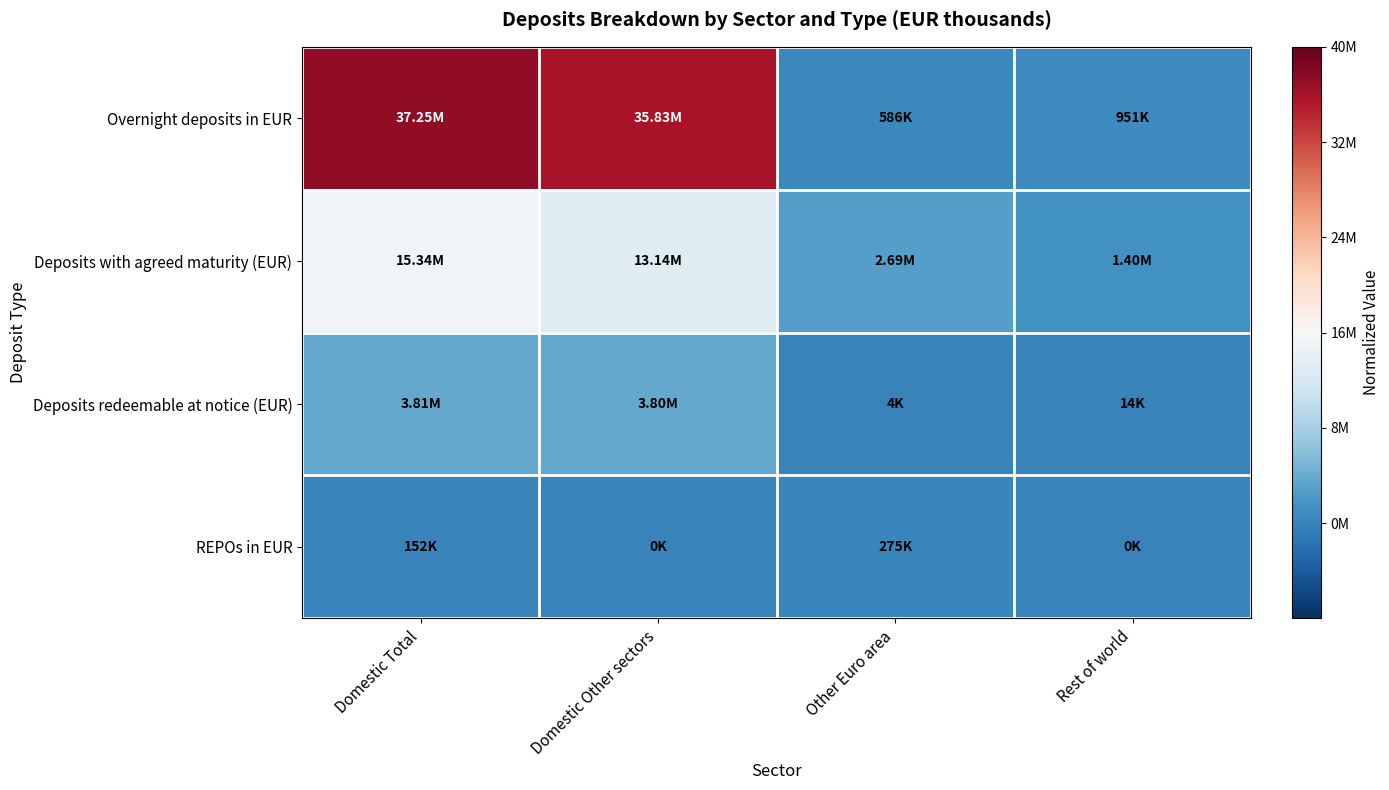

Reading left to right, what are all the values shown in this chart?

Overnight deposits in EUR: Domestic Total=0.9	Domestic Other sectors=0.9	Other Euro area=0.0	Rest of world=0.0
Deposits with agreed maturity (EUR): Domestic Total=0.4	Domestic Other sectors=0.3	Other Euro area=0.1	Rest of world=0.0
Deposits redeemable at notice (EUR): Domestic Total=0.1	Domestic Other sectors=0.1	Other Euro area=0.0	Rest of world=0.0
REPOs in EUR: Domestic Total=0.0	Domestic Other sectors=0.0	Other Euro area=0.0	Rest of world=0.0